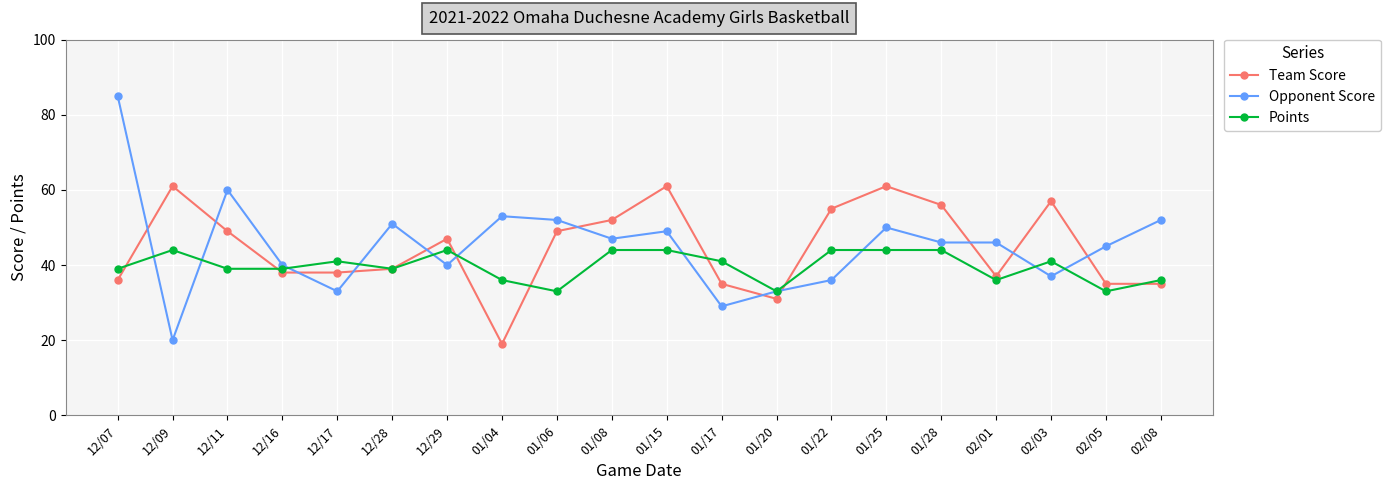

True or false: Opponent Score has more than 0 interior local peaks.

True